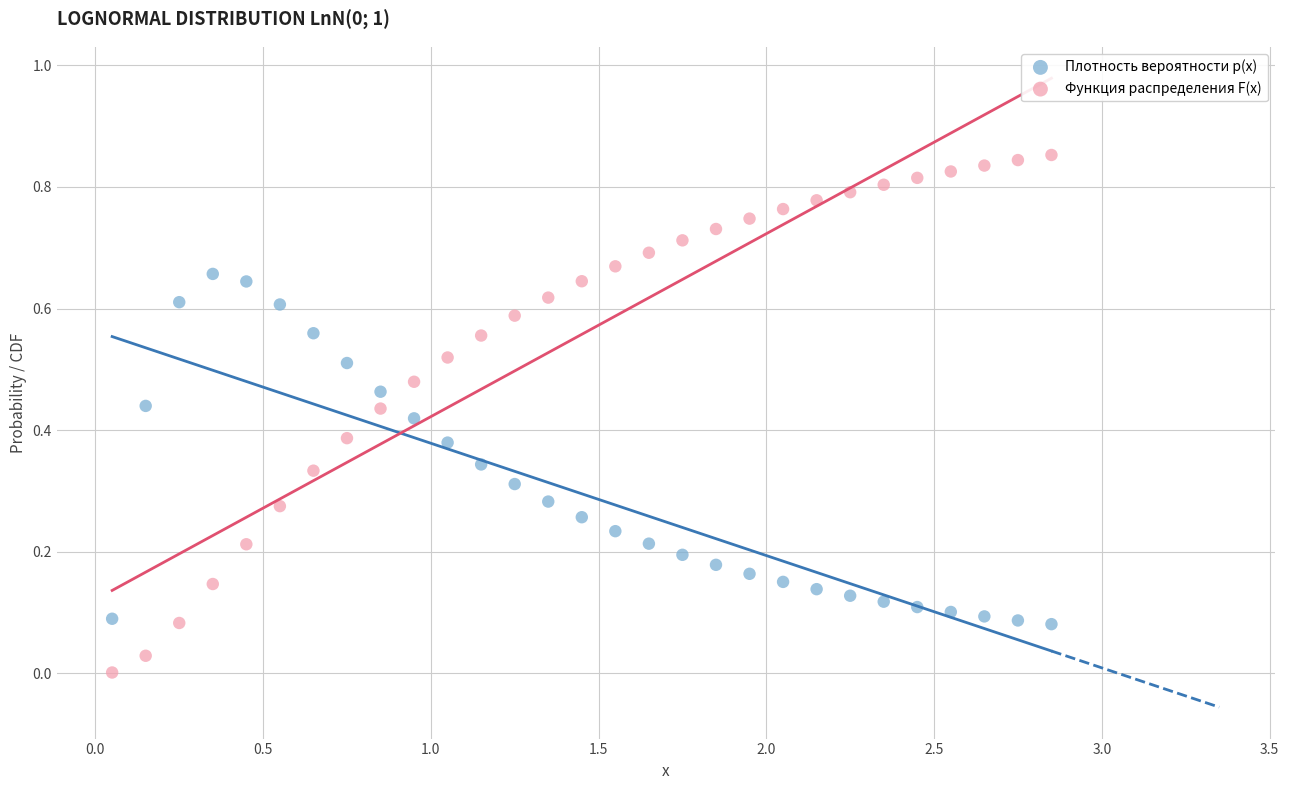

Across all data points, what is the range of X values (max minus min)?

2.8